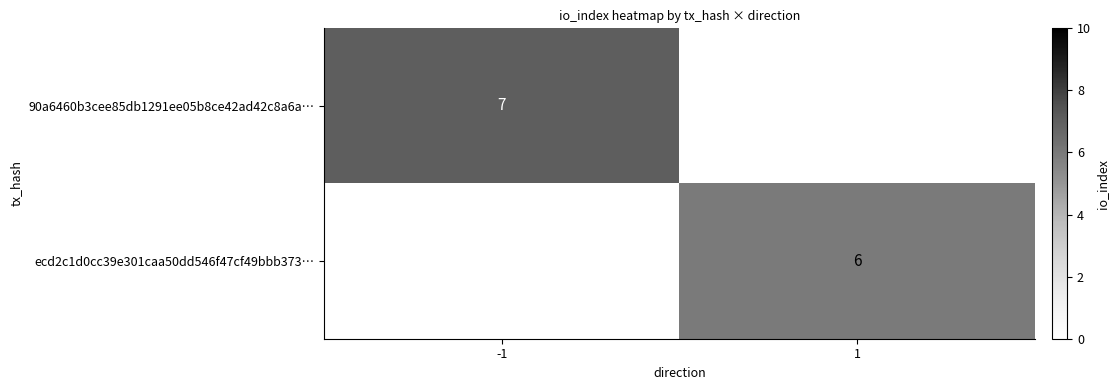

What is the smallest value displayed?

6.0